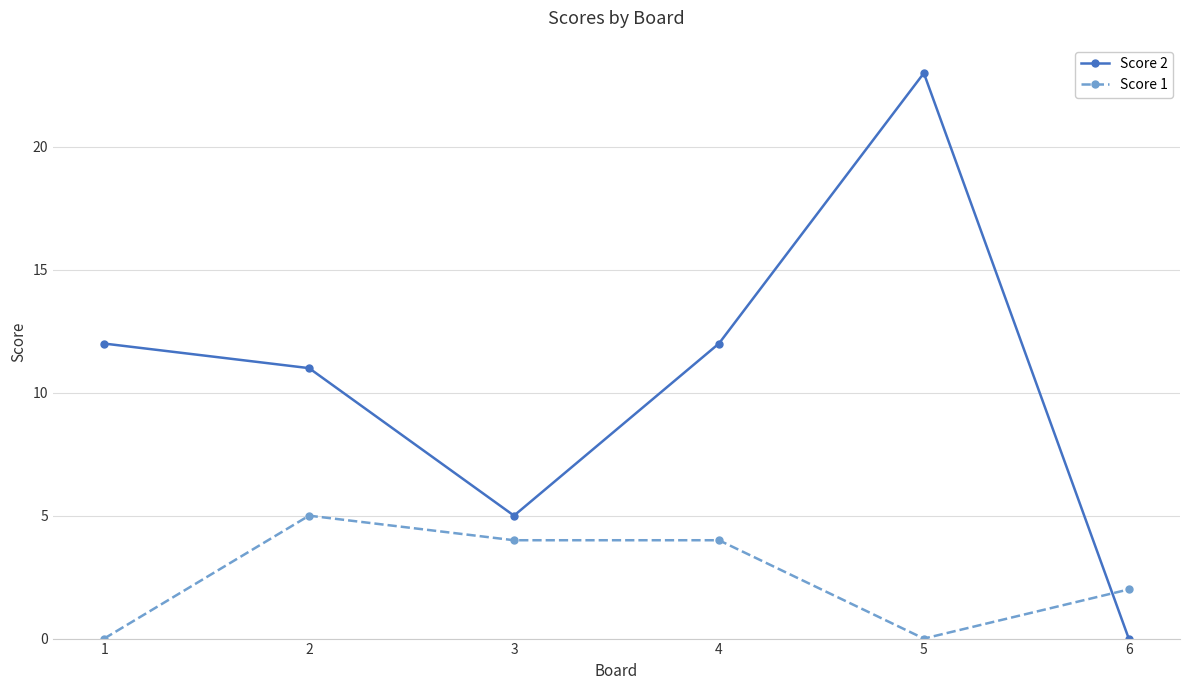

Reading left to right, extract all data points from this chart.

Score 2: 12	11	5	12	23	0
Score 1: 0	5	4	4	0	2